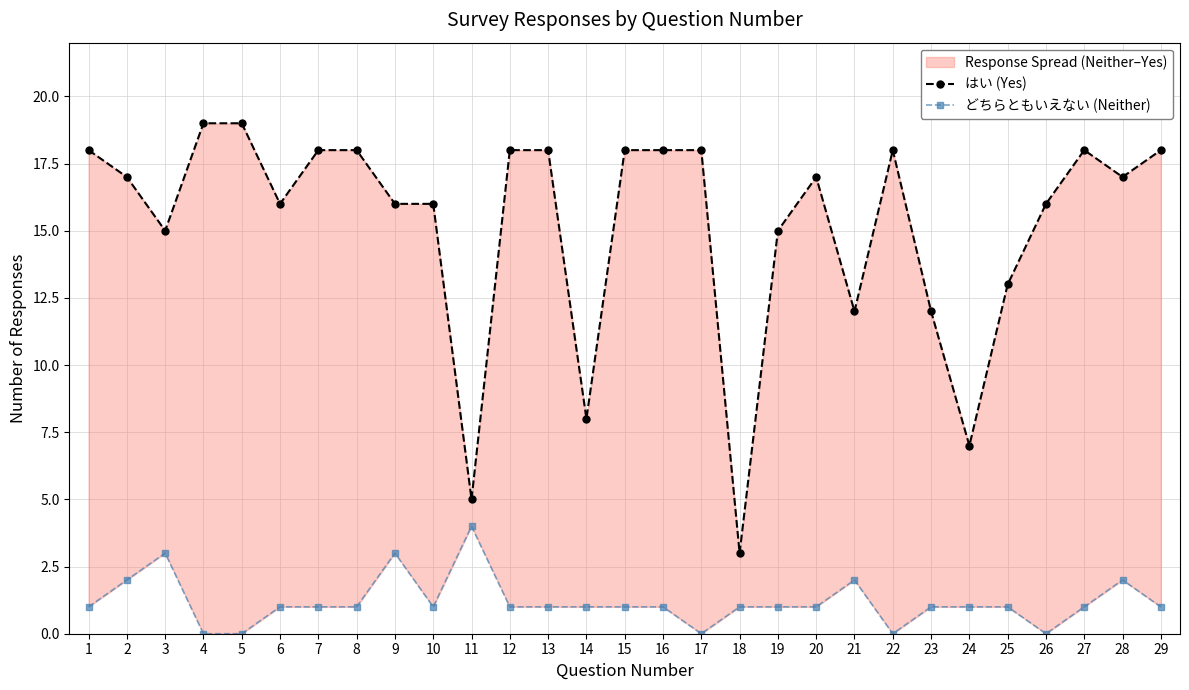

What is the value of the どちらともいえない (Neither) point at the 19th from the left?

1